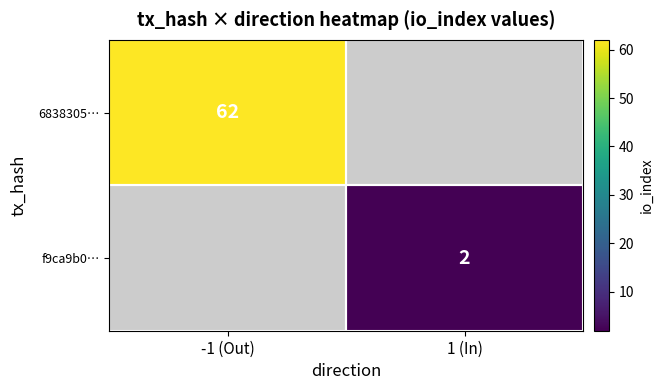

Is the value of f9ca9b0… at 1 (In) greater than the value of 6838305… at -1 (Out)?

No